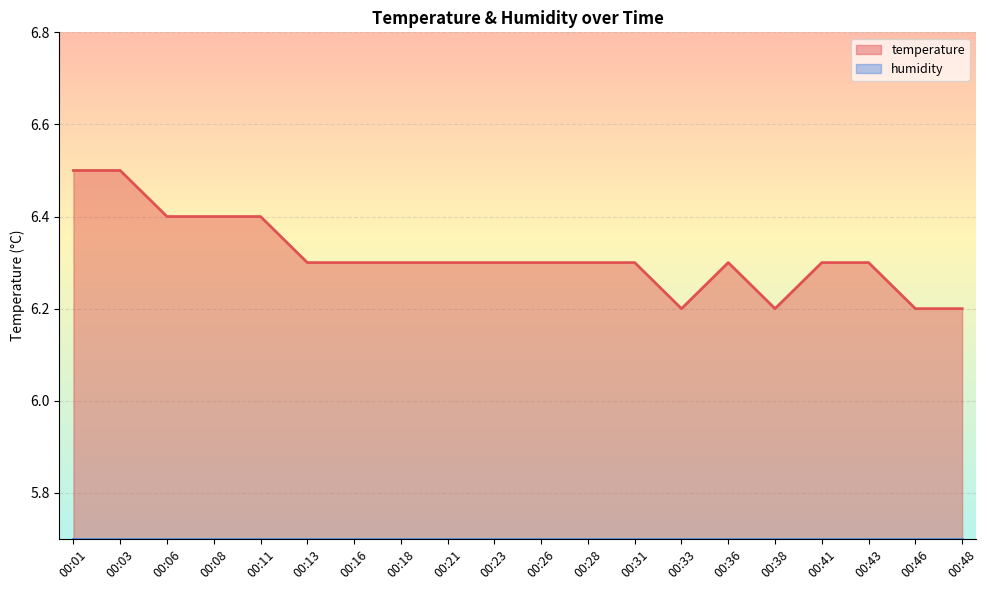

Which has a higher value, 00:43 or 00:18?

00:43